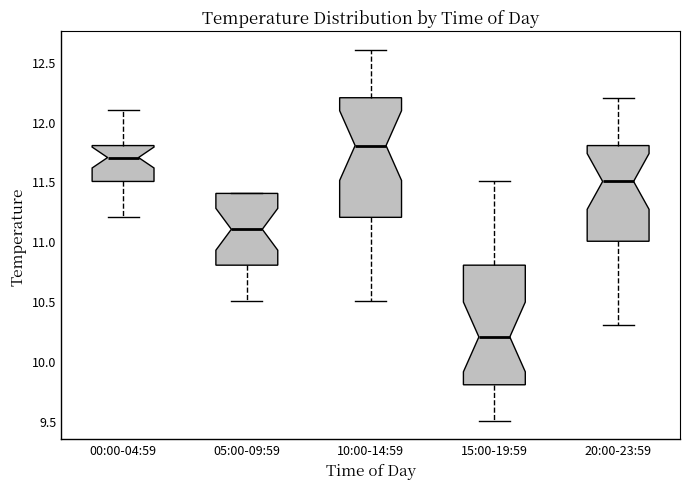

Which box's median line is the highest?

10:00-14:59